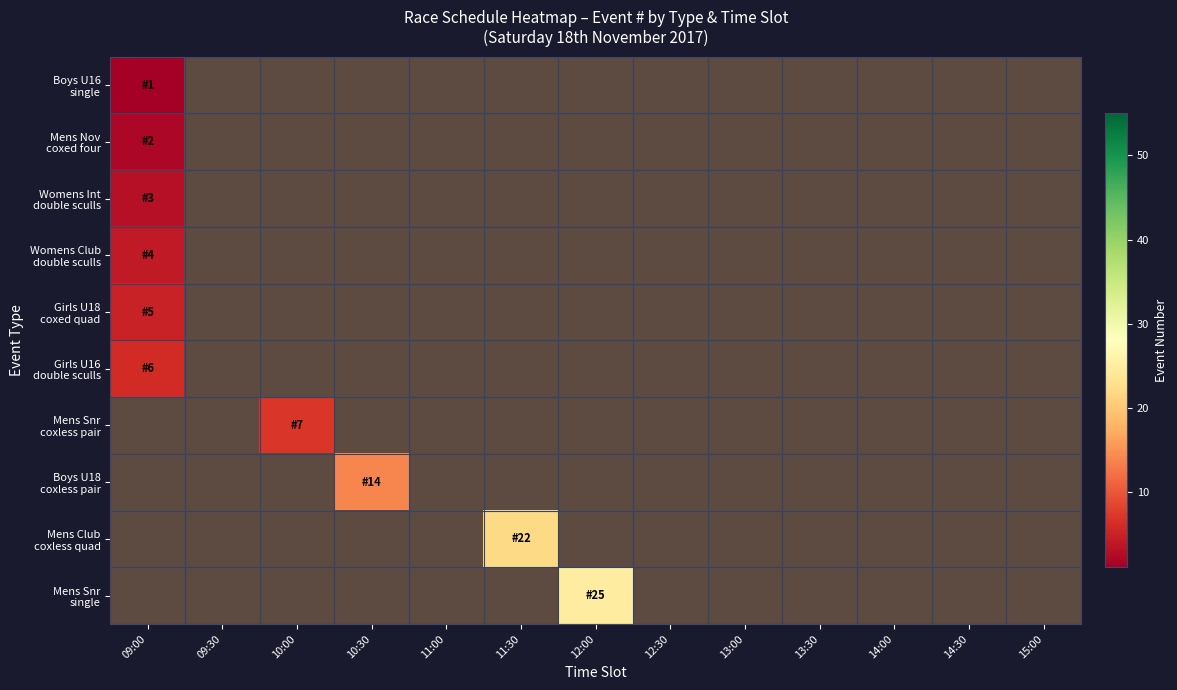

Count the number of data series in this chart.

10